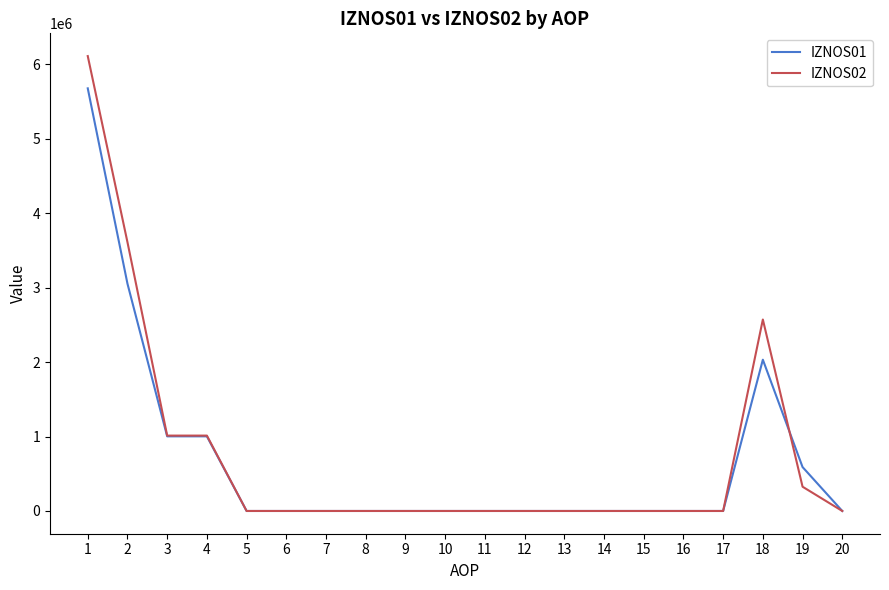

True or false: IZNOS01 has a value of 0.0 at 9.

True